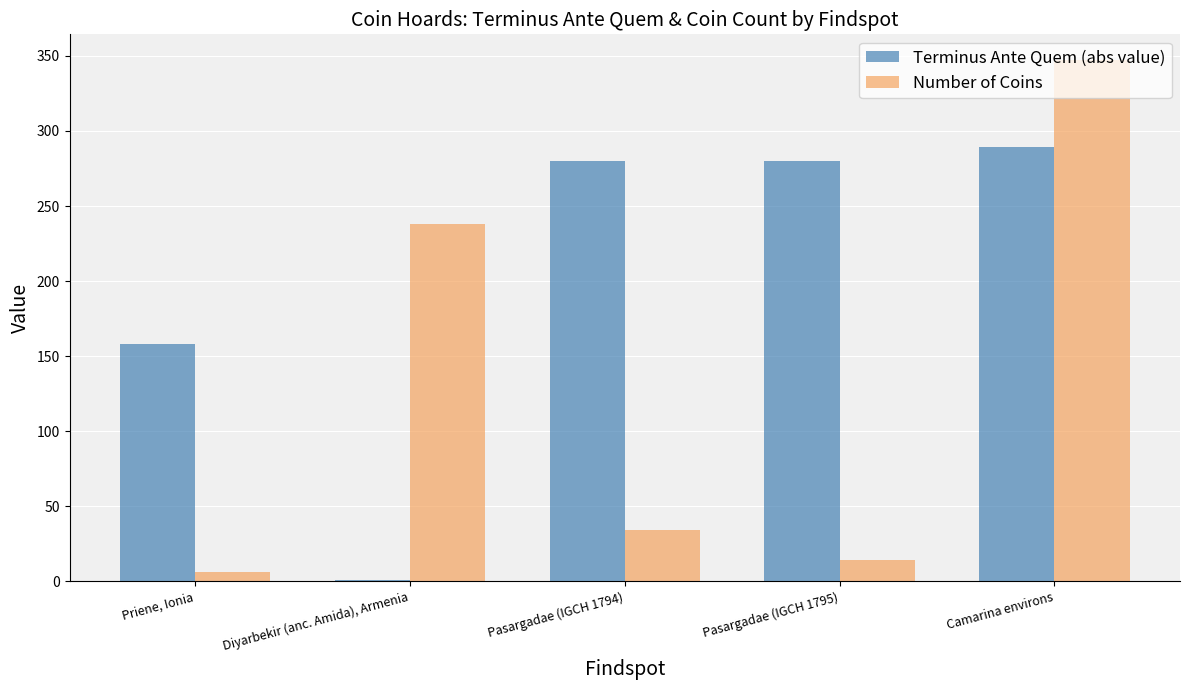

At which category is the sum across all series the highest?

Camarina environs